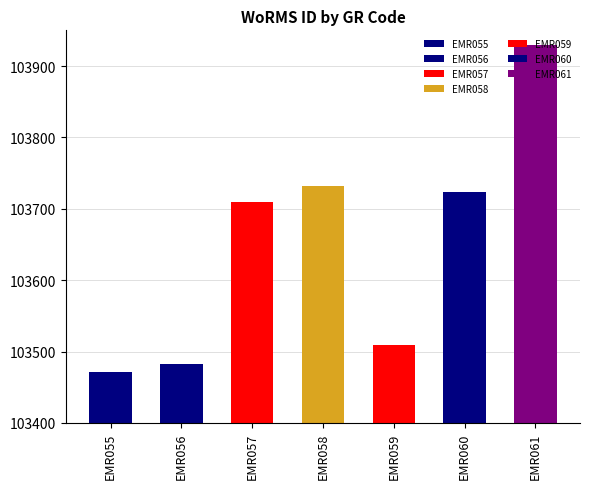

Are the bars horizontal?

No